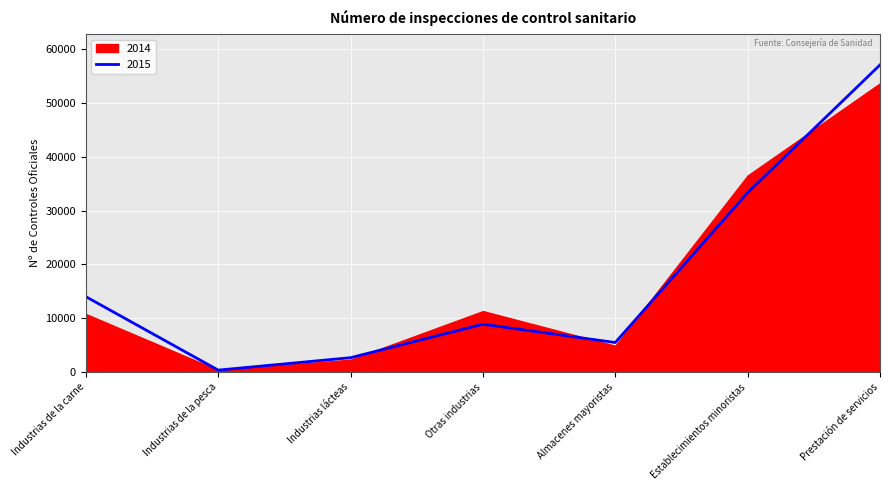

Which category has the lowest value in the 2015 series?

Industrias de la pesca